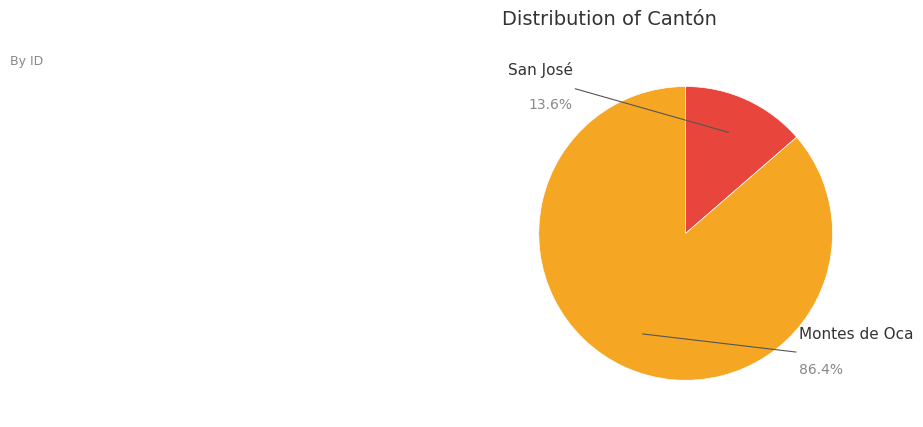

What is the change in value from San José to Montes de Oca?

+3735